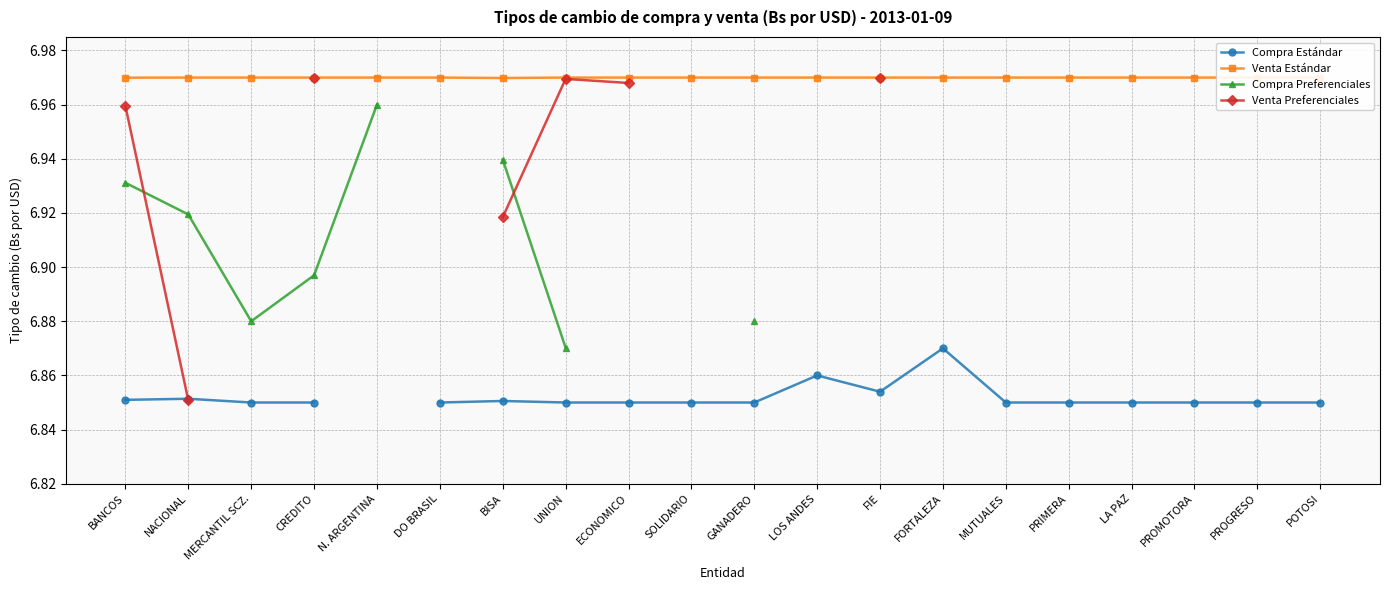

What is the minimum value shown in the chart?

6.8